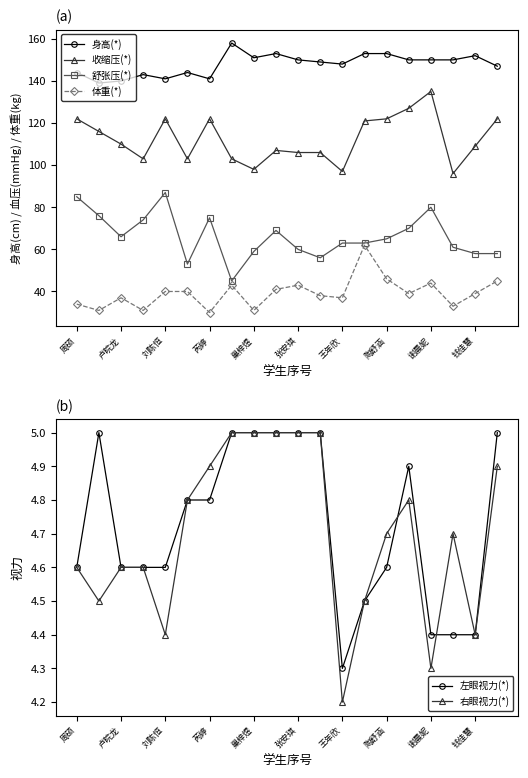

What is the sum of all 舒张压(*) values?

1323